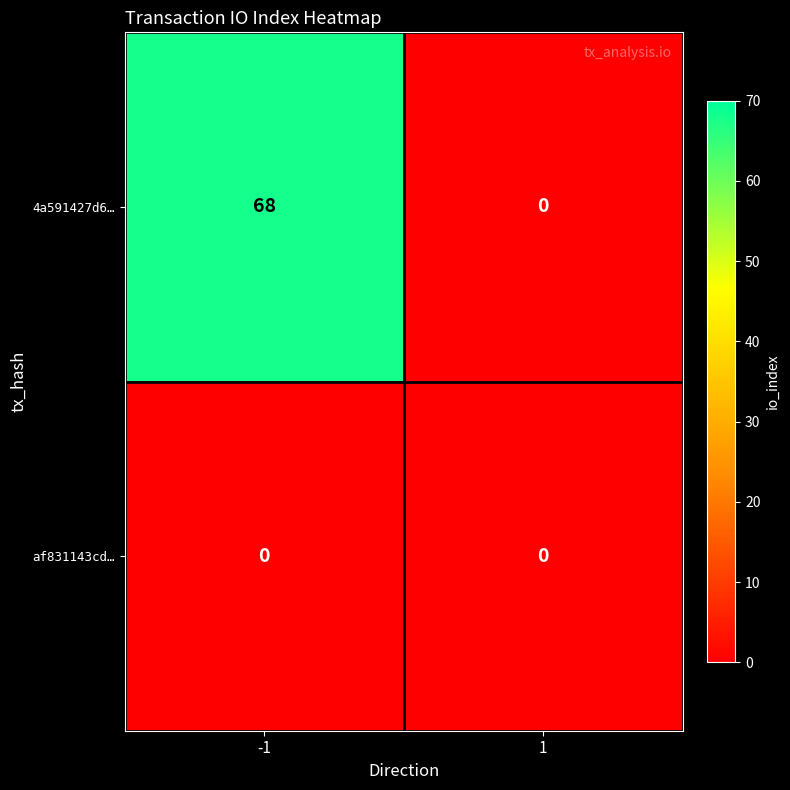

List the series in order of their peak value, lowest first.

af831143cd…, 4a591427d6…